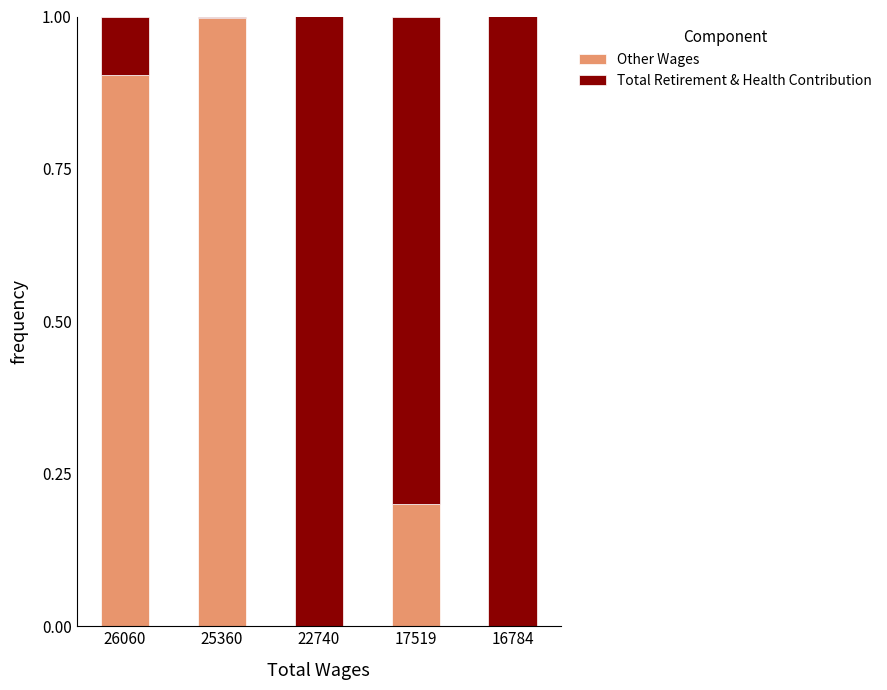

At which label does Other Wages reach its peak?

25360